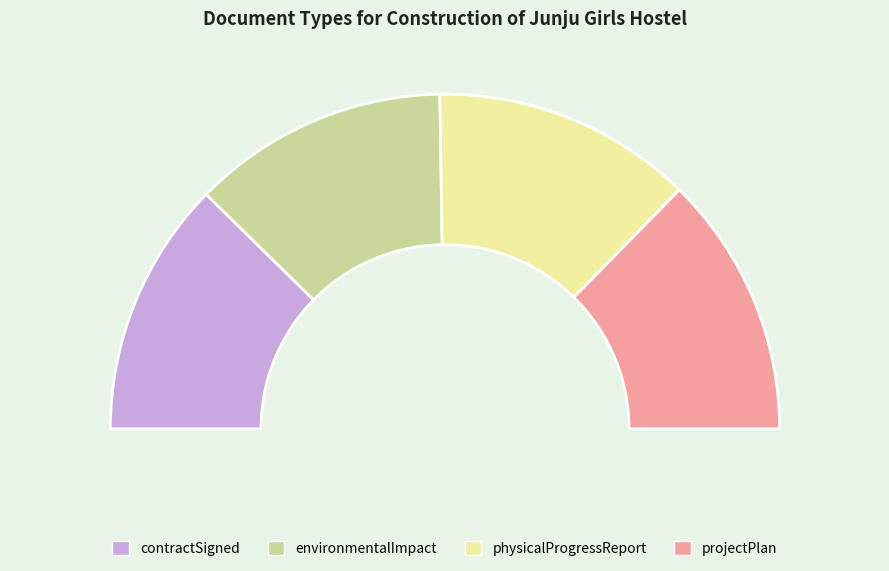

Rank the categories by value from lowest to highest.

contractSigned, environmentalImpact, physicalProgressReport, projectPlan